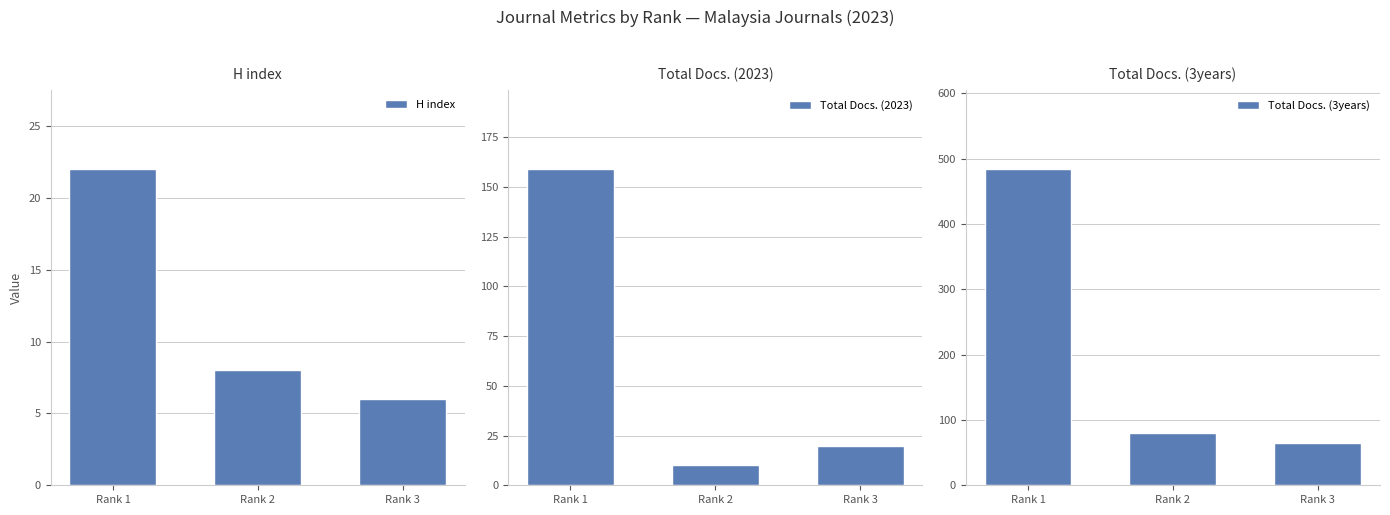

Reading left to right, extract all data points from this chart.

H index: Rank 1=22	Rank 2=8	Rank 3=6
Total Docs. (2023): Rank 1=159	Rank 2=10	Rank 3=20
Total Docs. (3years): Rank 1=484	Rank 2=80	Rank 3=65